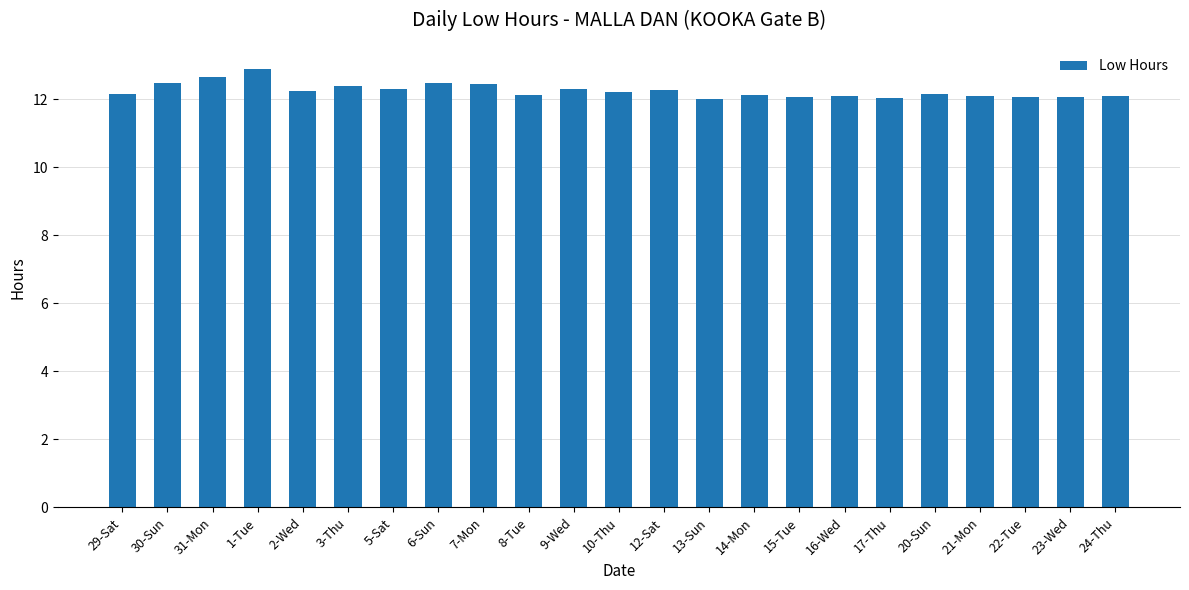

What is the smallest value displayed?

12.0